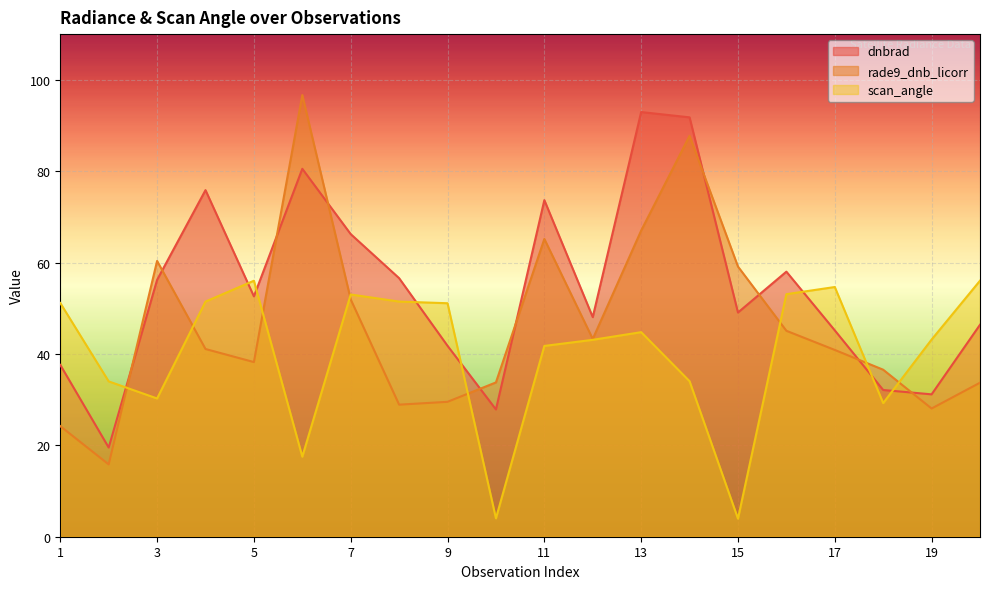

At which category does the chart reach its peak across all series?

6